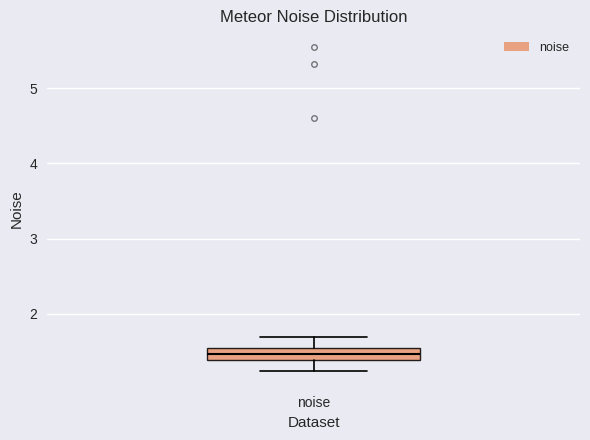

Where does the lower whisker of the box for noise end on the y-axis? The values are not printed on the chart, so give them approximately, as read against the axis.

1.2